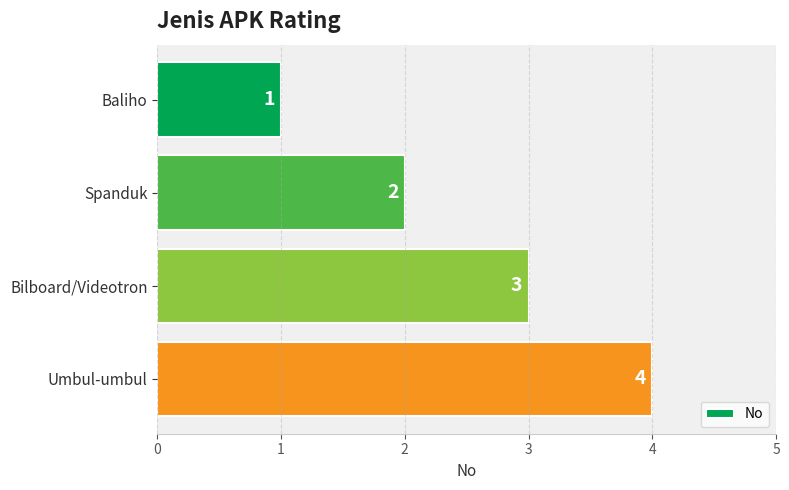

Count the values in the range 2 to 4.

3